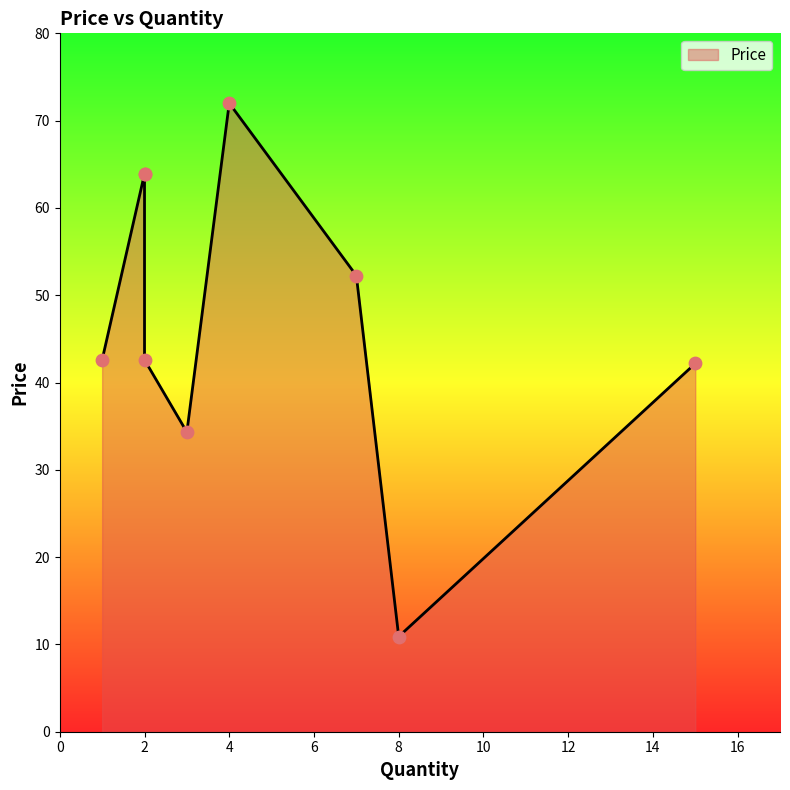

Approximately how many times larger is the value at 15 compared to 2?

0.7